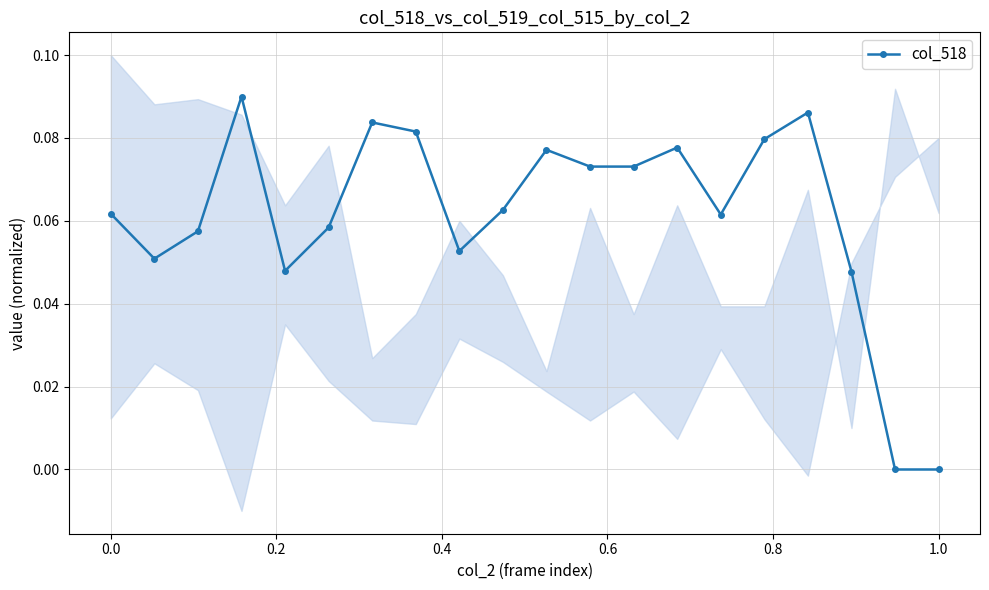

Does the chart display data point markers on the line(s)?

Yes